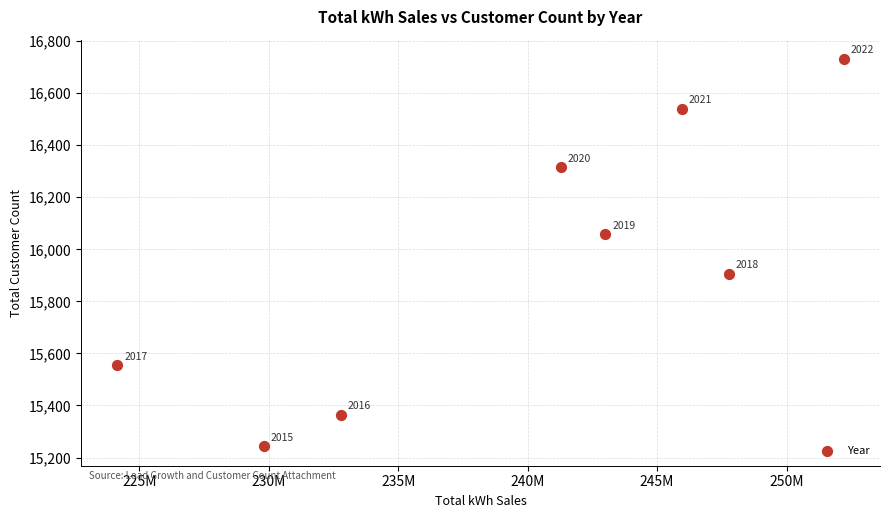

What is the average Y value?

15964